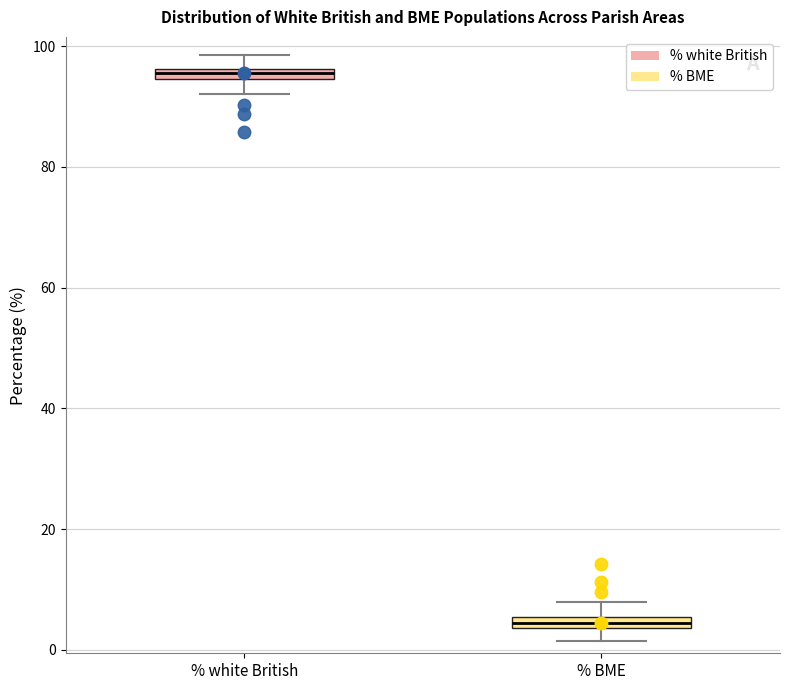

Which box has the highest median line?

% white British